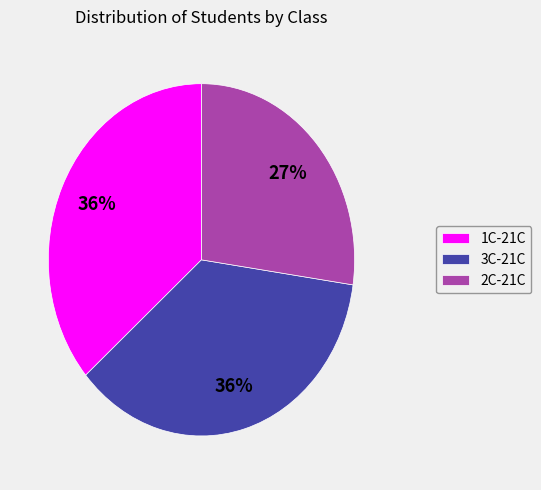

Which category has the smallest portion of the pie?

2C-21C